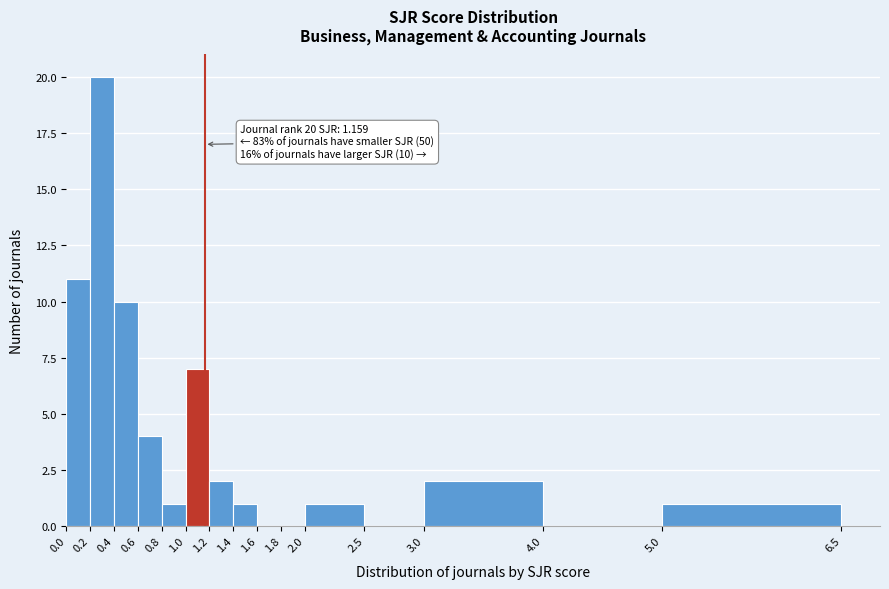

Which range on the x-axis has the tallest bar?

0.2 to 0.4